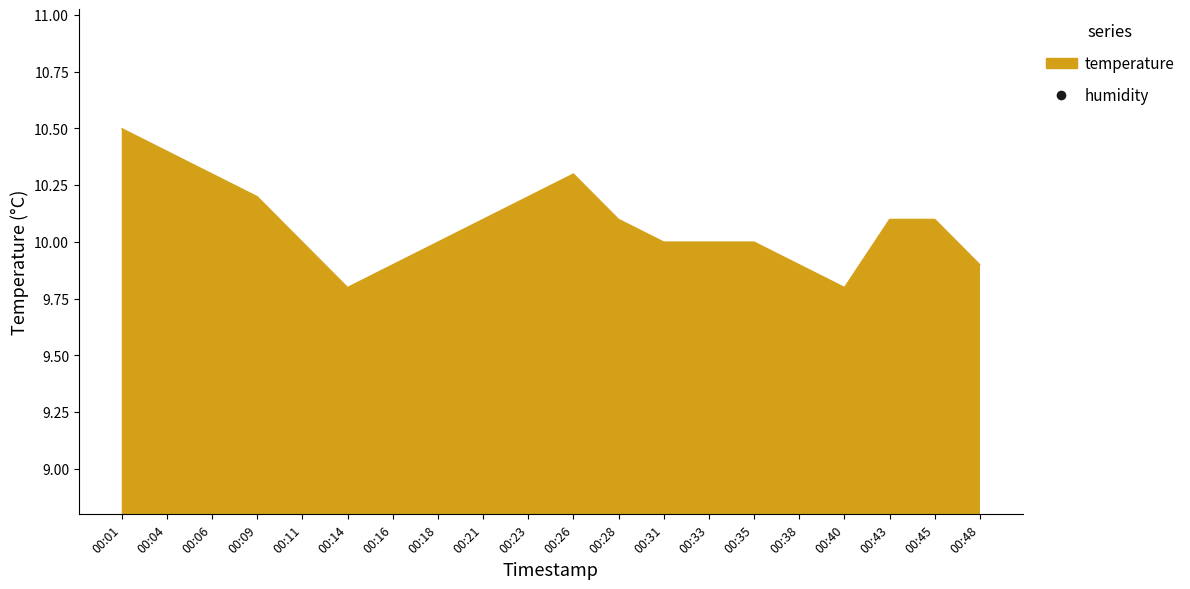

What is the change in value from 00:21 to 00:23?

+0.1